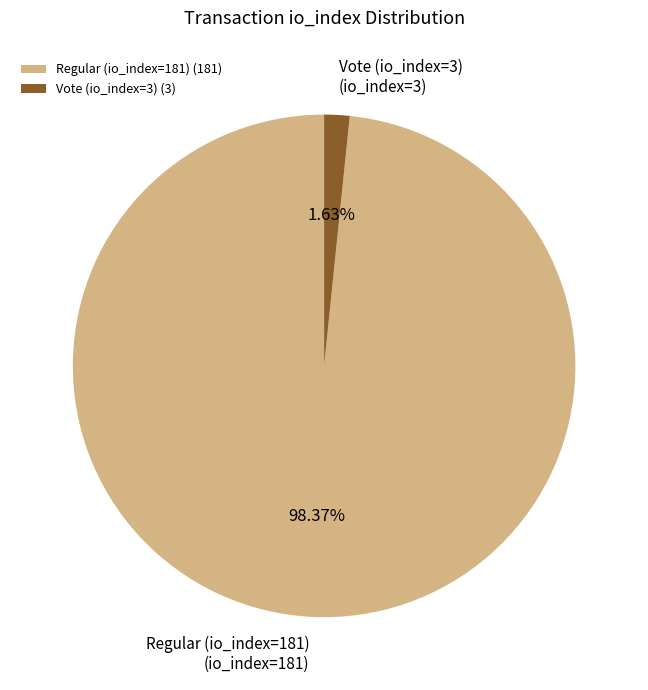

To the nearest percent, what portion does Vote (io_index=3) represent?

2%